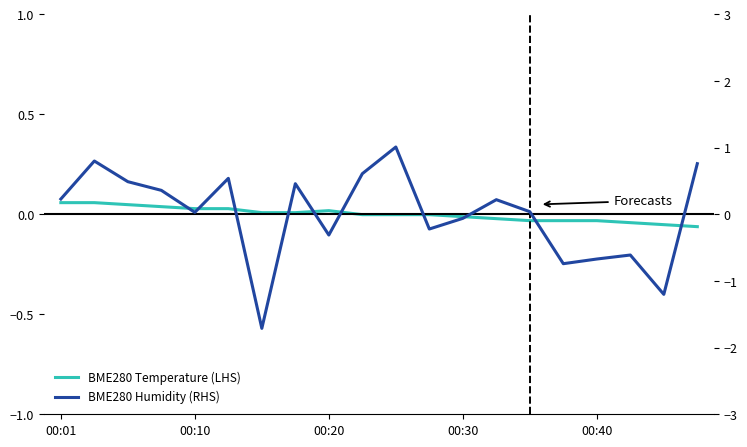

The value of Humidity (RHS) at 00:01 is 0.1. True or false?

False